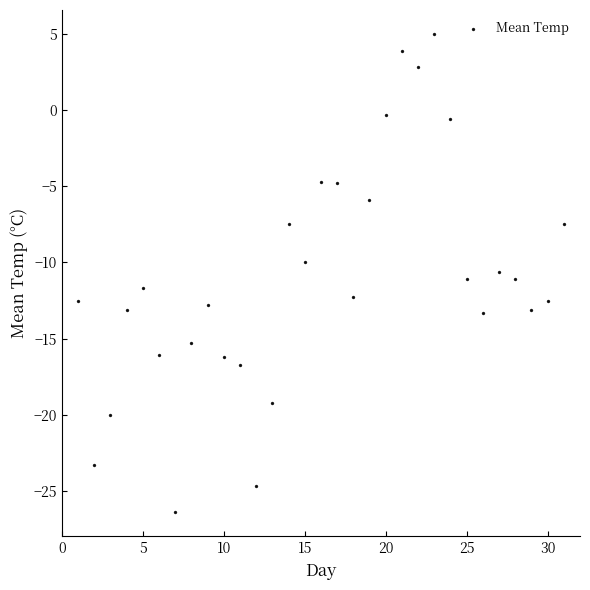

What is the range of Y values (max minus min)?

31.4